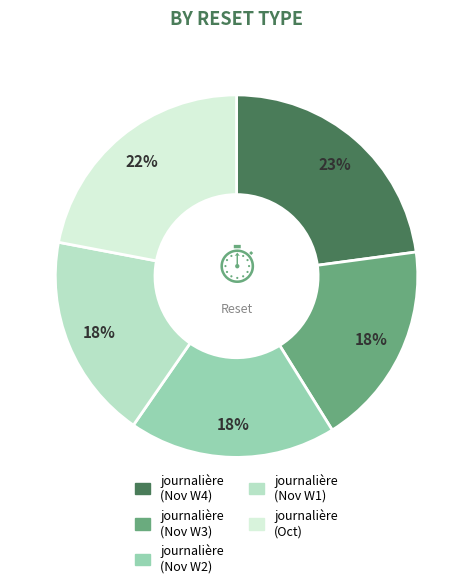

What percentage is the journalière (Nov W3) slice, to the nearest percent?

18%